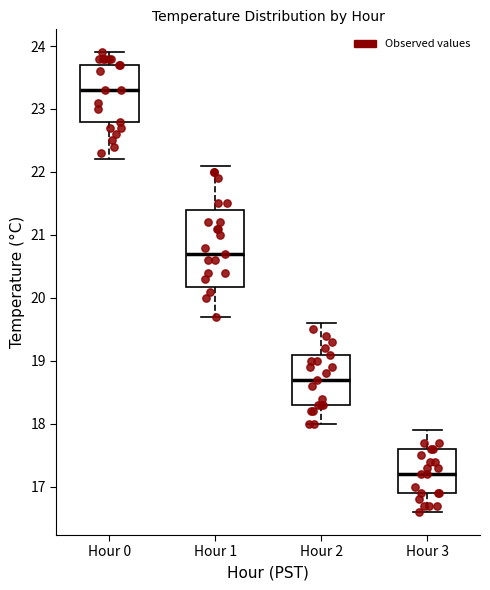

Reading left to right, transcribe this box plot: for each box, give where its median line is, the range the box spans, and where its two whiskers end, as read against the y-axis. The values are not printed on the chart, so give them approximately, as read against the axis.

Hour 0: median 23.3, box 22.8 to 23.7, whiskers 22.2 to 23.9
Hour 1: median 20.7, box 20.2 to 21.4, whiskers 19.7 to 22.1
Hour 2: median 18.7, box 18.3 to 19.1, whiskers 18.0 to 19.6
Hour 3: median 17.2, box 16.9 to 17.6, whiskers 16.6 to 17.9